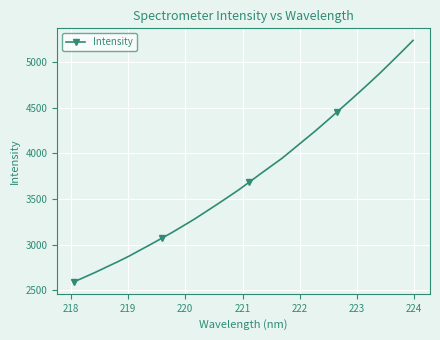

What is the sum of all values?

119663.3